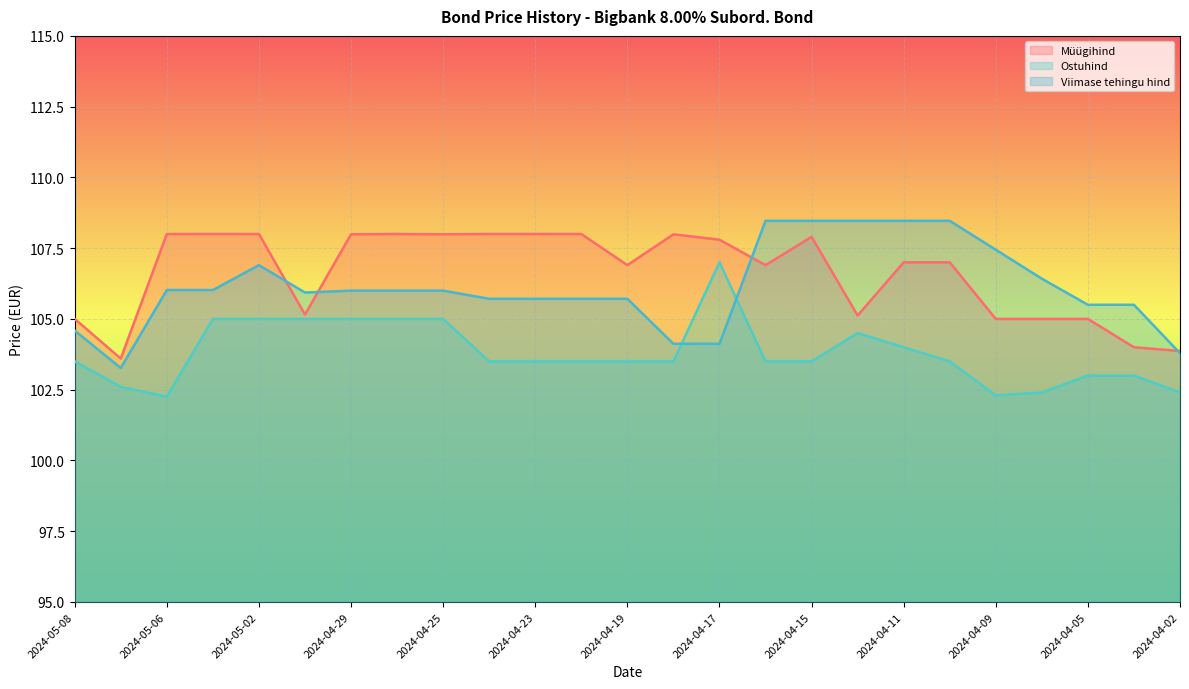

Where do Ostuhind and Viimase tehingu hind first cross each other?

2024-04-18 and 2024-04-17